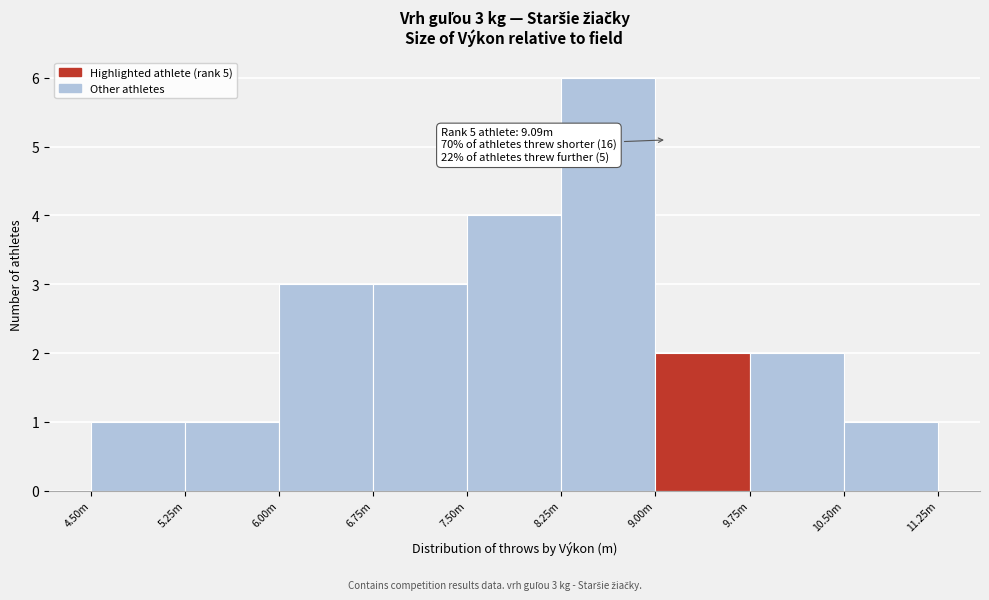

Reading left to right, list all the values displayed in this chart.

4.50m=1	5.25m=1	6.00m=3	6.75m=3	7.50m=4	8.25m=6	9.00m=2	9.75m=2	10.50m=1